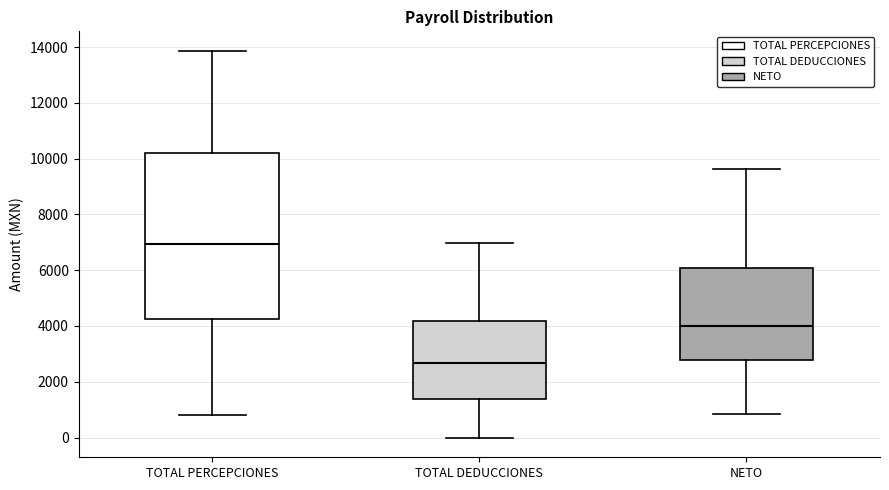

Reading left to right, transcribe this box plot: for each box, give where its median line is, the range the box spans, and where its two whiskers end, as read against the y-axis. The values are not printed on the chart, so give them approximately, as read against the axis.

TOTAL PERCEPCIONES: median 7000, box 4200 to 10200, whiskers 800 to 13800
TOTAL DEDUCCIONES: median 2600, box 1400 to 4200, whiskers 0 to 7000
NETO: median 4000, box 2800 to 6000, whiskers 800 to 9600